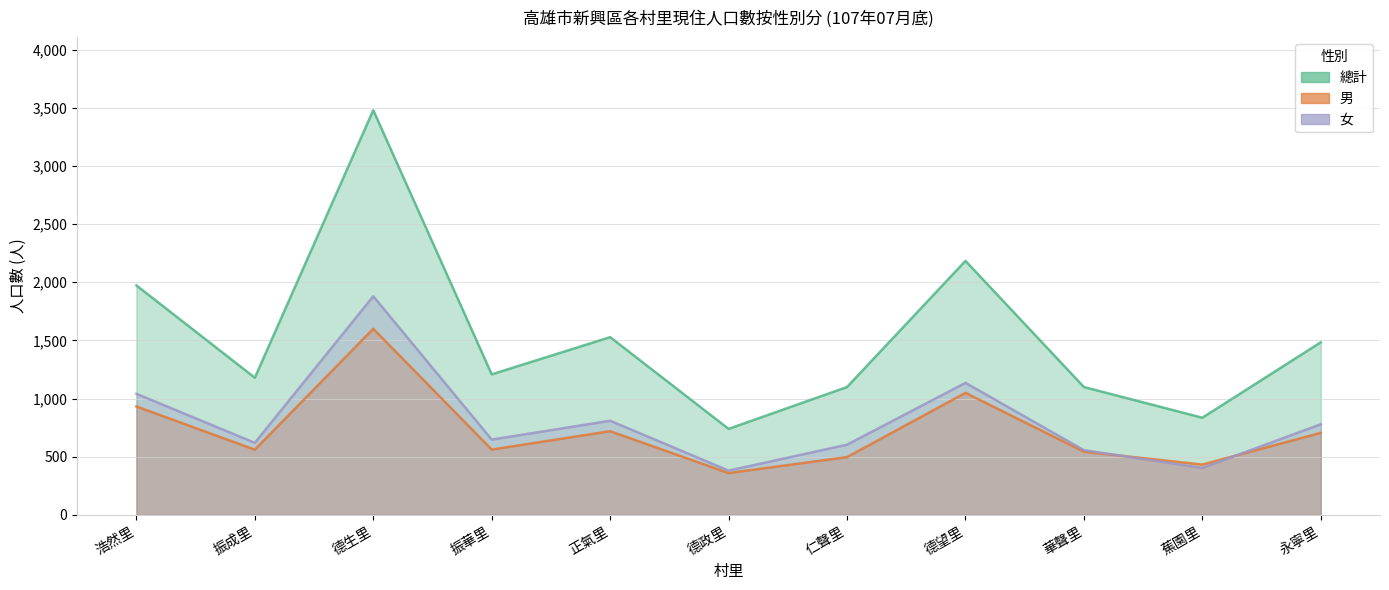

Which series changed the most between 華聲里 and 蕉園里?

總計